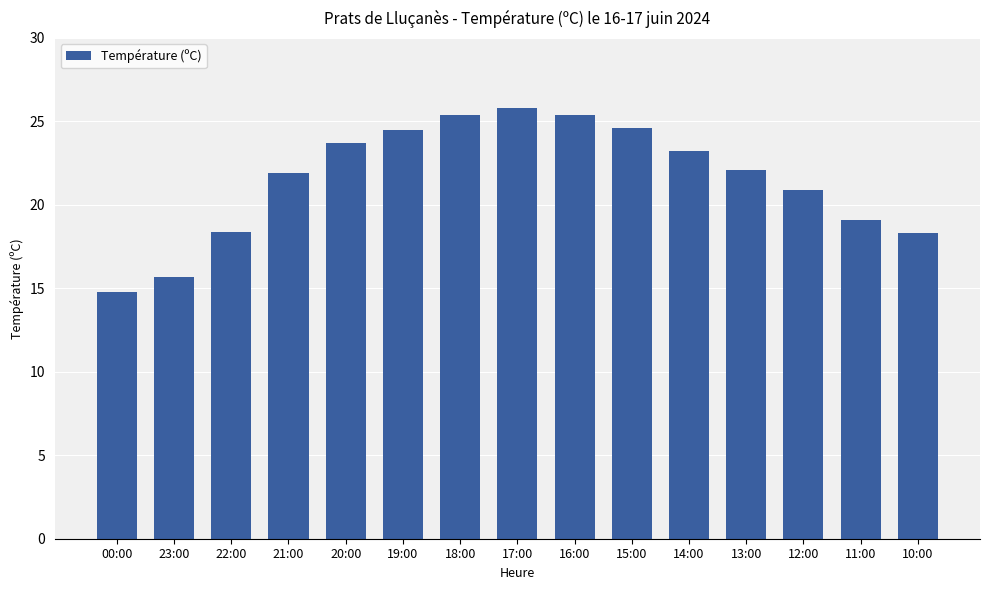

Which category has the lowest value across all series?

00:00